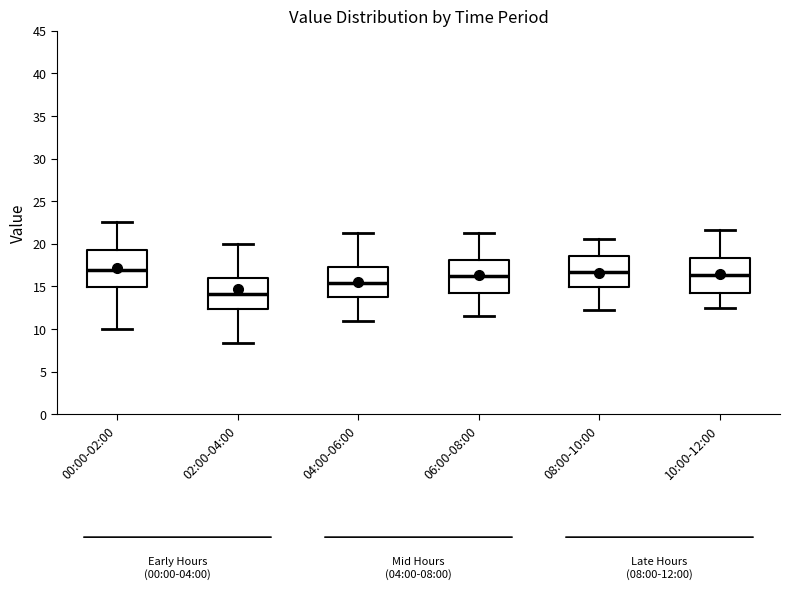

Which box has the lowest median line?

02:00-04:00